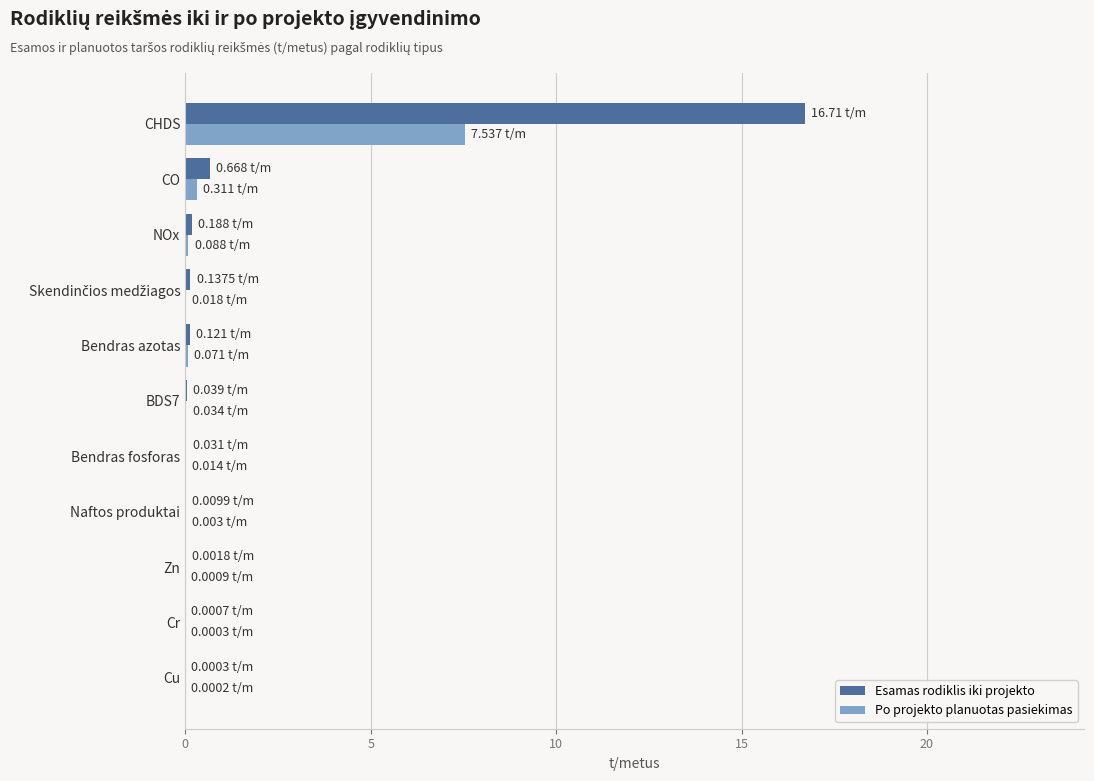

What are all the series names shown in the legend?

Esamas rodiklis iki projekto, Po projekto planuotas pasiekimas